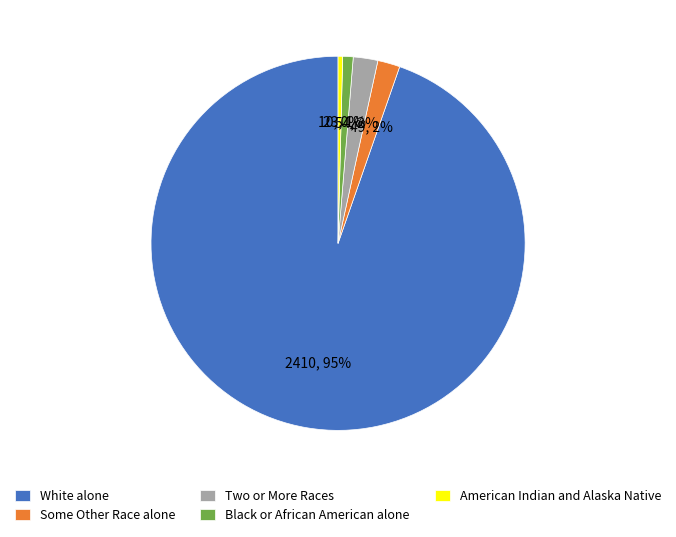

Which category has the biggest portion of the pie?

White alone